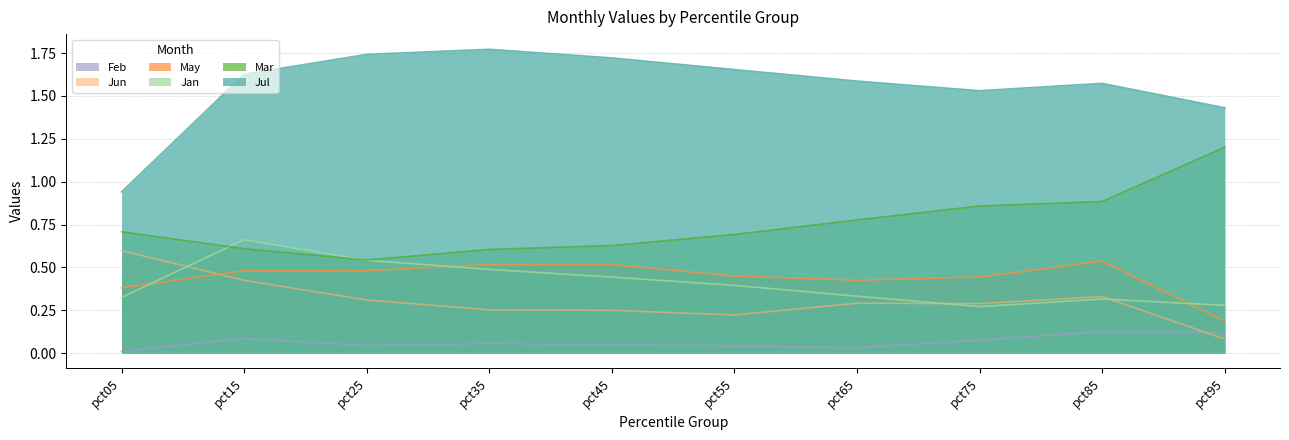

What is the spread (max minus min) of values at pct65?

1.6